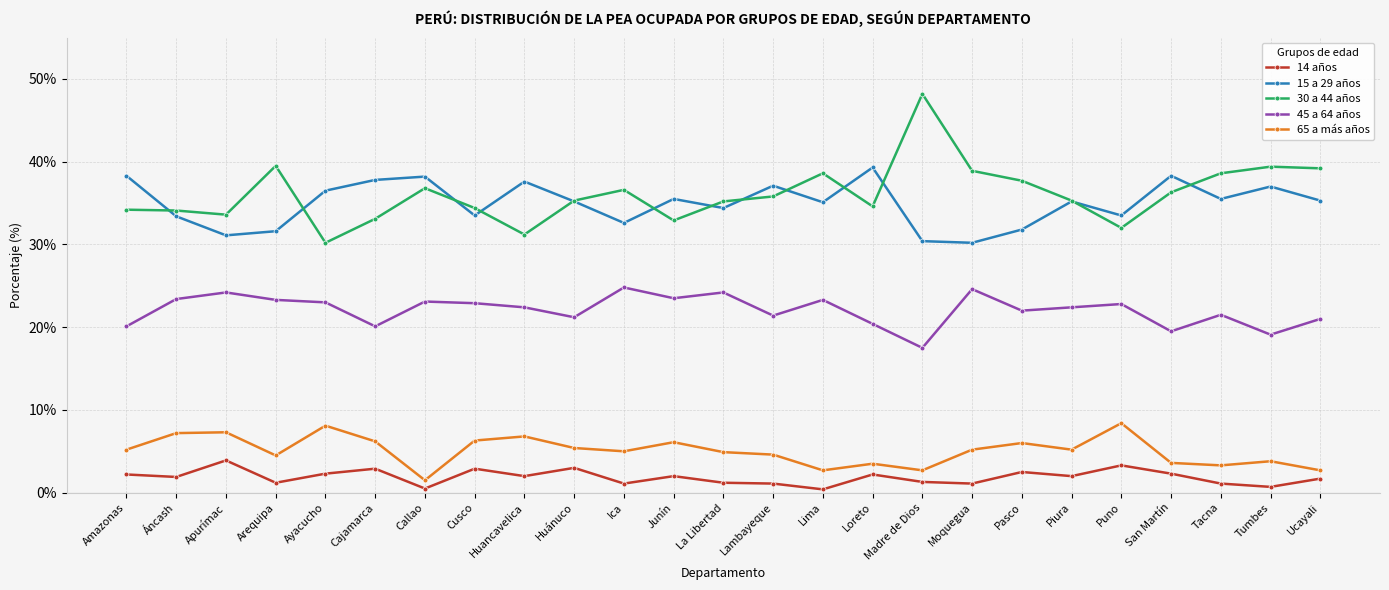

True or false: 65 a más años and 14 años intersect in this chart.

False